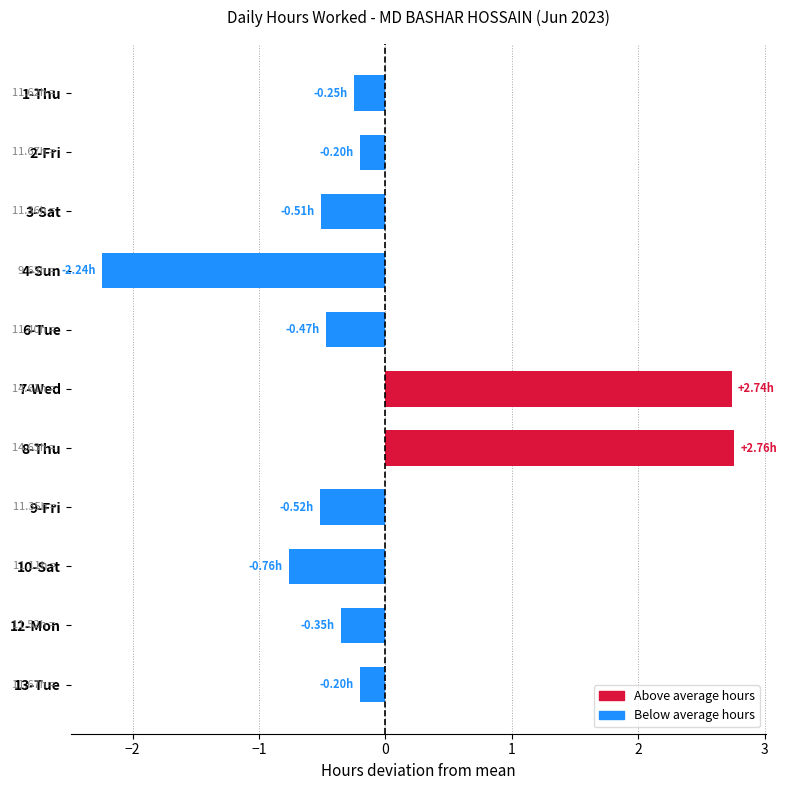

What is the change in value from 4-Sun to 10-Sat?

+1.5